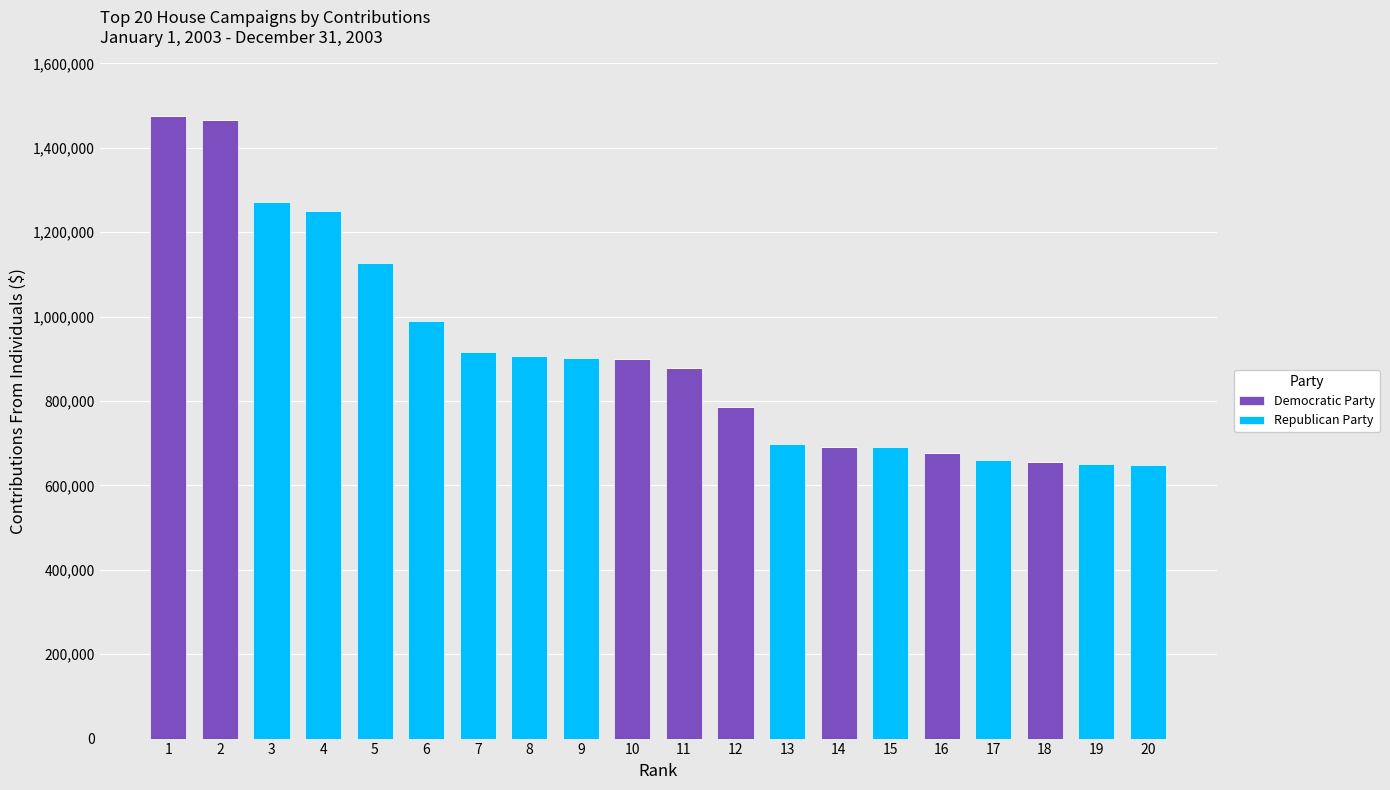

Is it true that Democratic Party equals 933455.4 at 18?

False